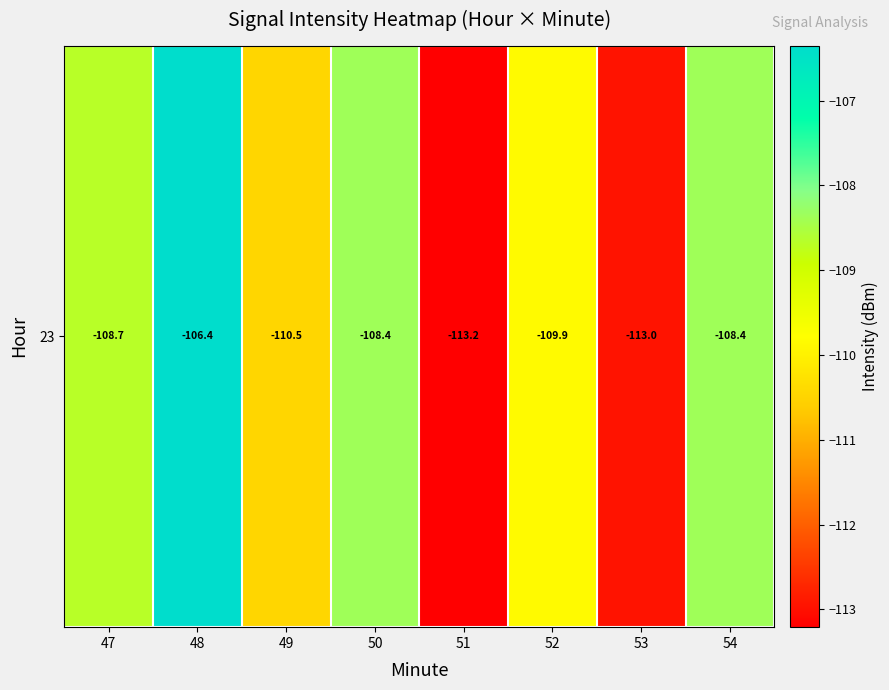

List the labels in order of value, largest first.

48, 54, 50, 47, 52, 49, 53, 51